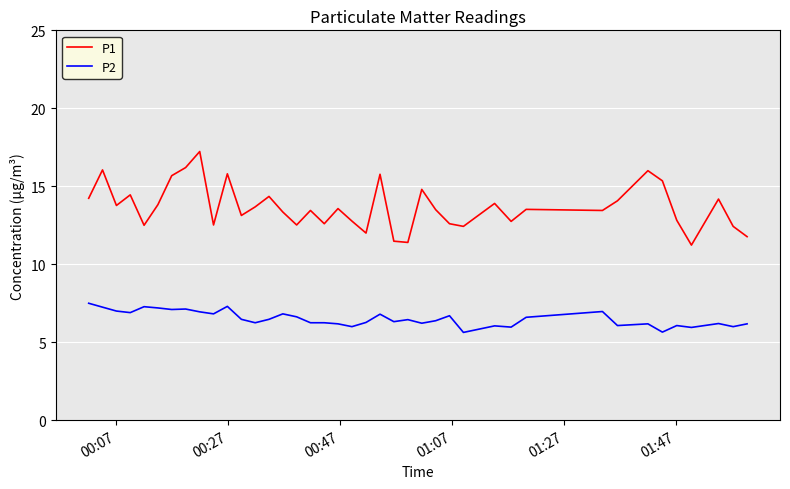

What is the greatest value displayed?

17.2